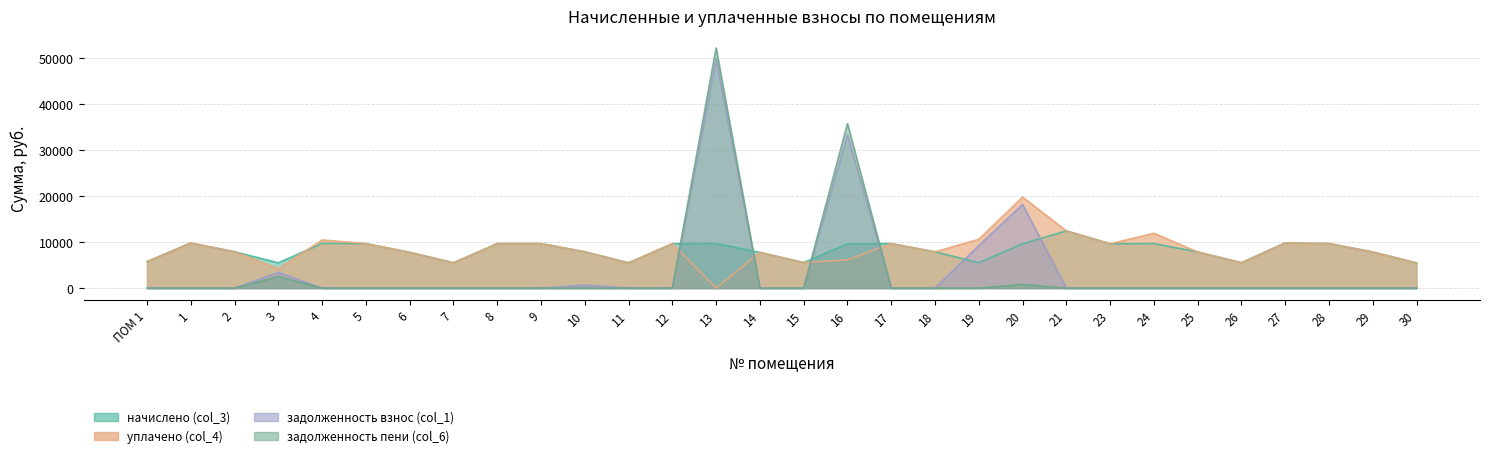

What position from the left is 16?

17